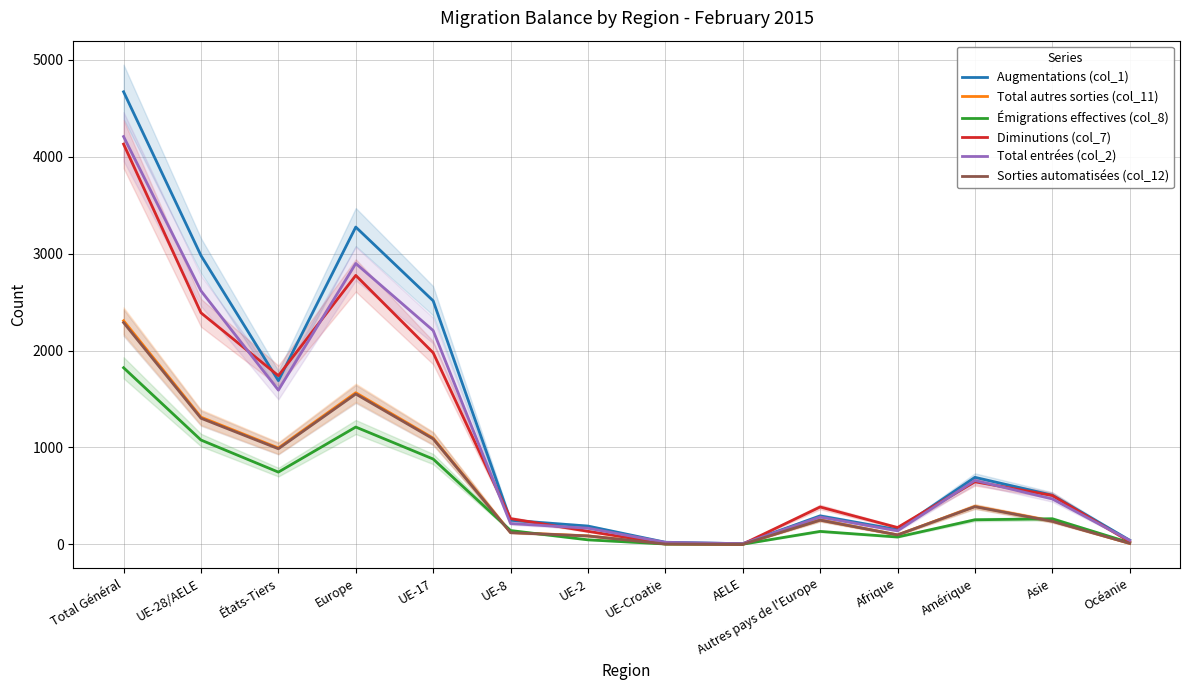

What is the sum of all Sorties automatisées (col_12) values?

8417